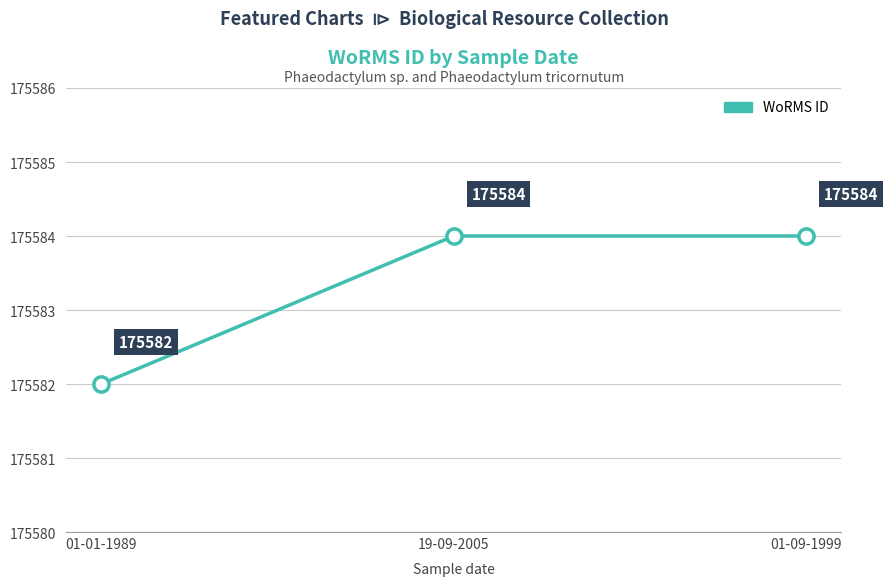

Between 01-01-1989 and 01-09-1999, which is larger?

01-09-1999